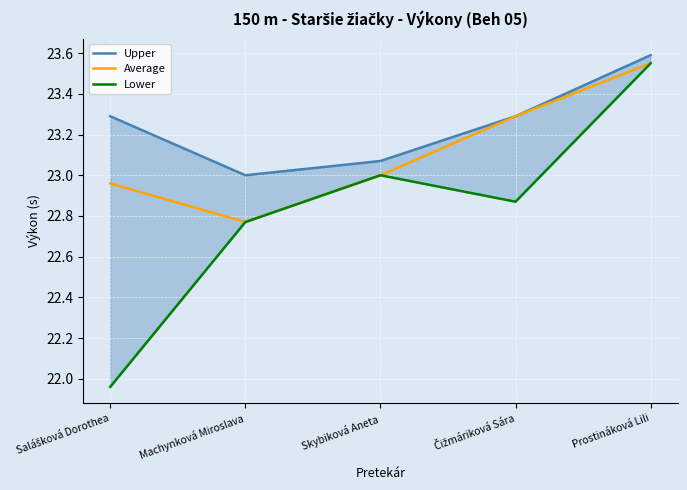

What is the total value across all series at Prostináková Lili?

70.7